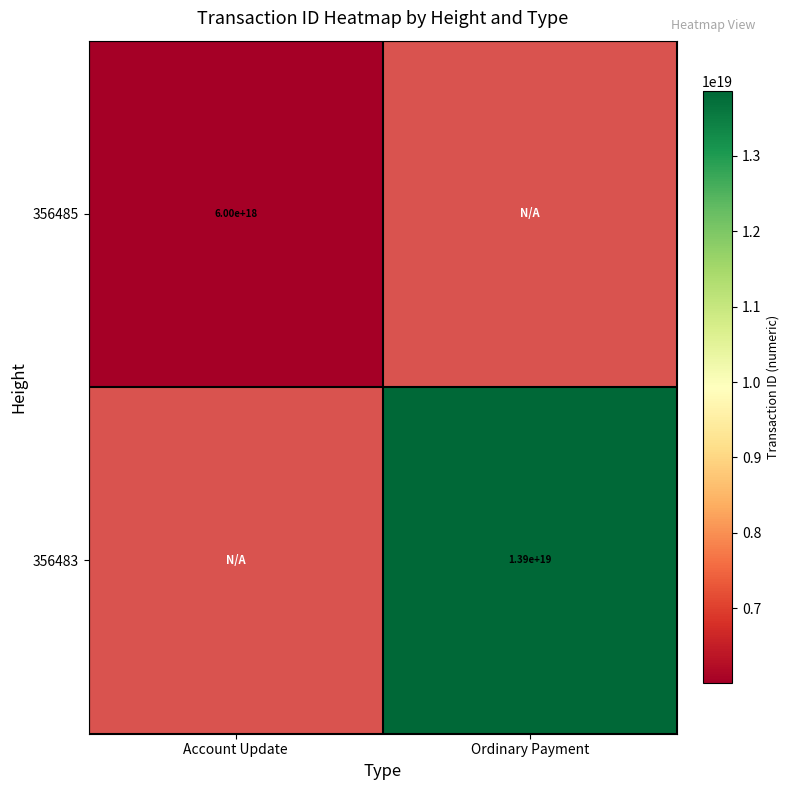

The 356485 series shows 3705093593390844928 at Account Update. True or false?

False